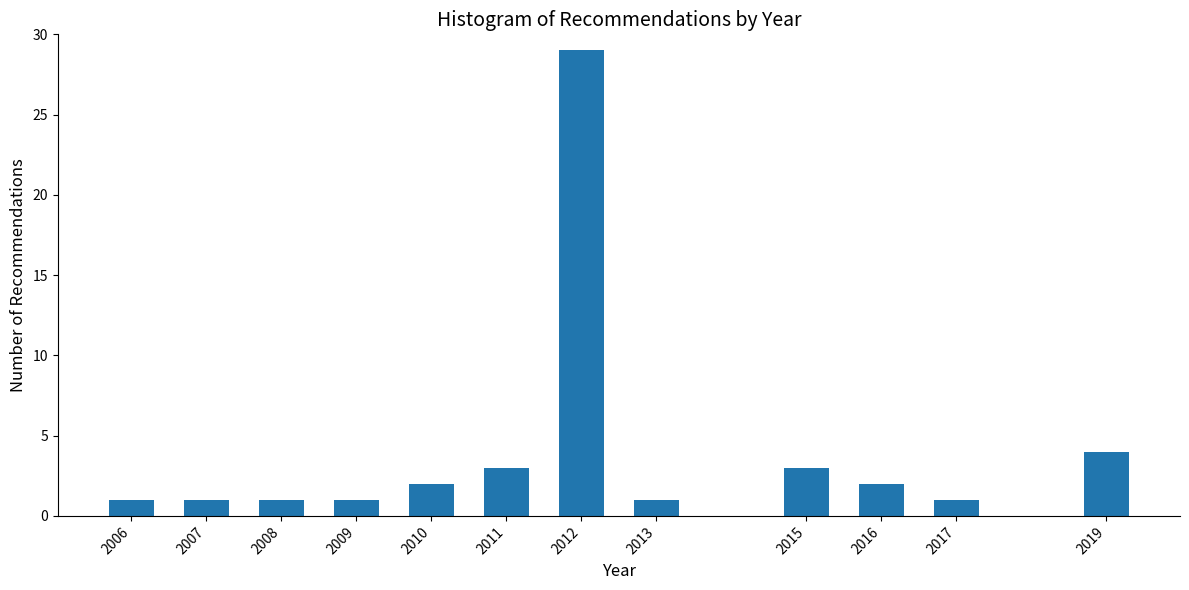

Reading left to right, extract all data points from this chart.

2006=1	2007=1	2008=1	2009=1	2010=2	2011=3	2012=29	2013=1	2015=3	2016=2	2017=1	2019=4